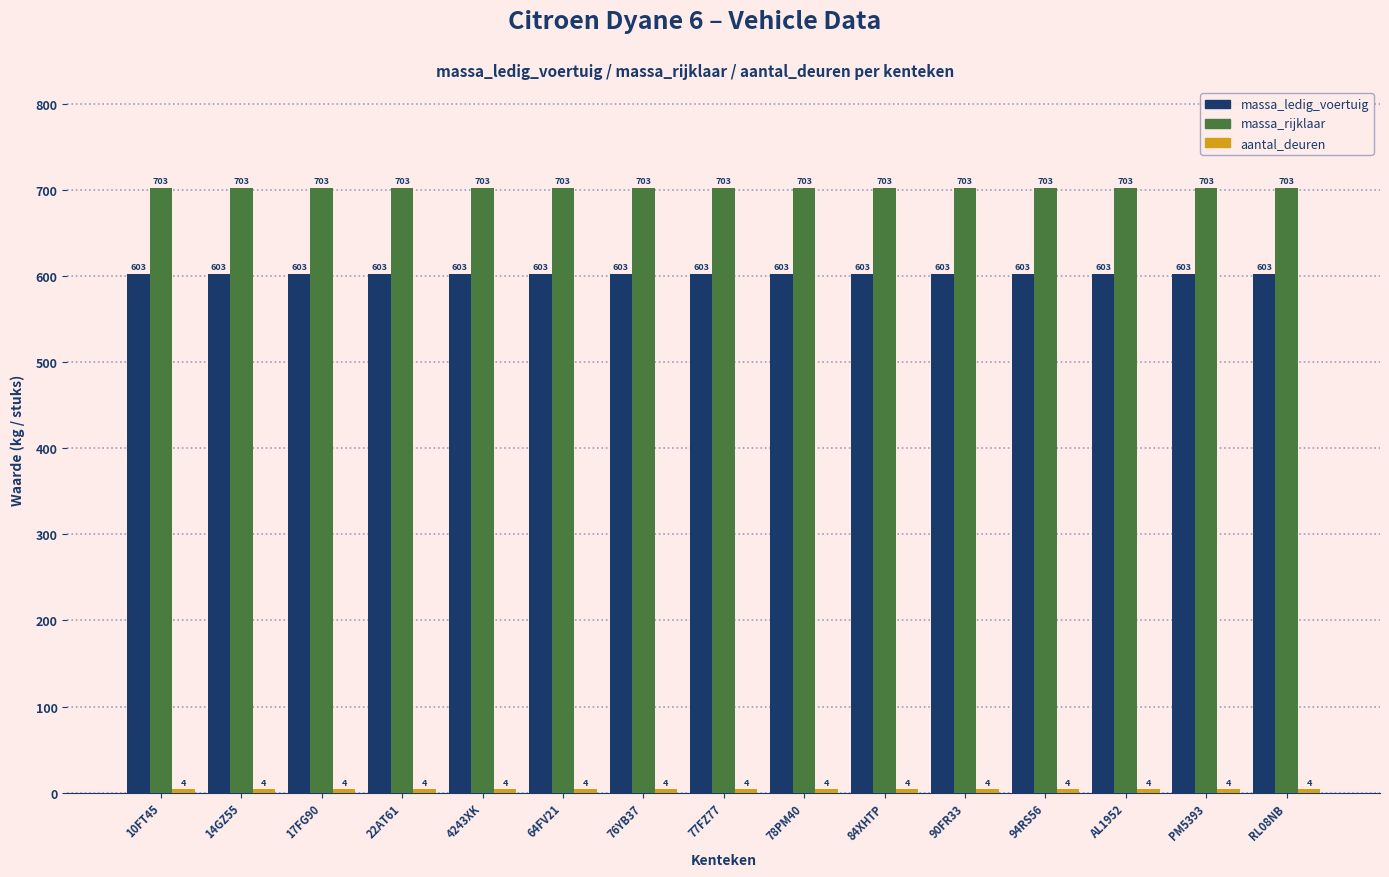

The massa_ledig_voertuig series shows 937 at 22AT61. True or false?

False